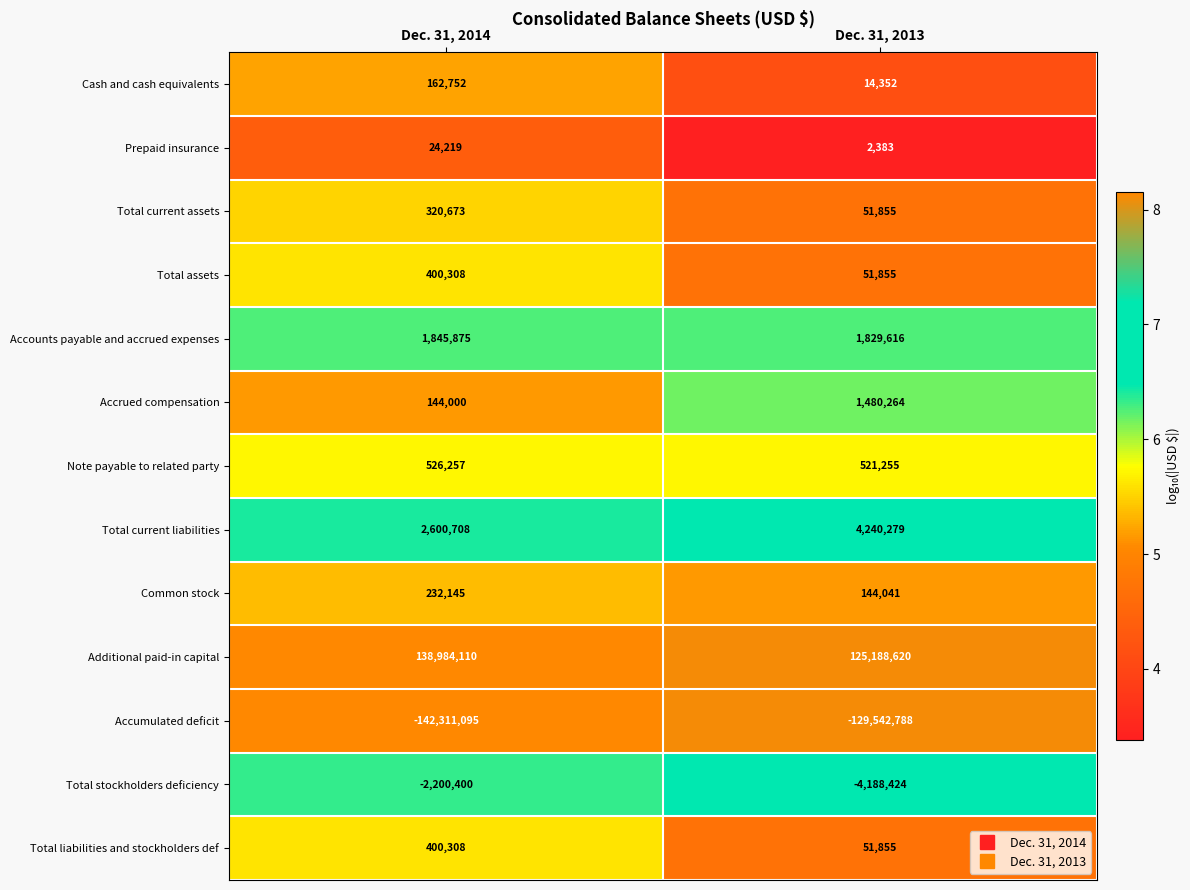

At which label does Total current assets reach its minimum?

Dec. 31, 2013